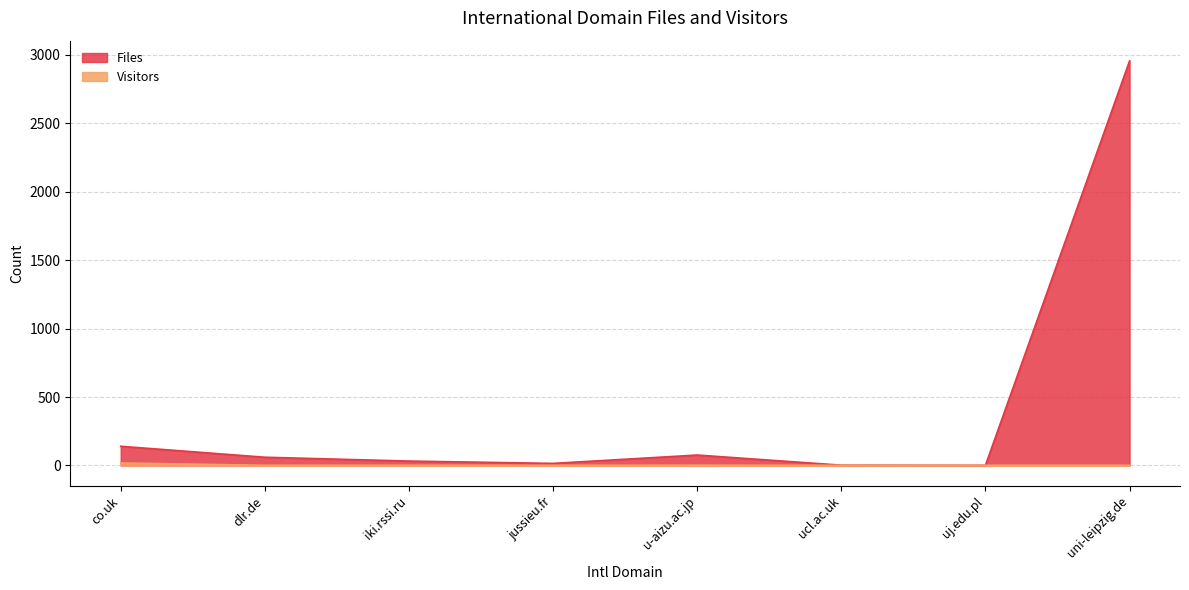

Is it true that Files equals 1 at uj.edu.pl?

True